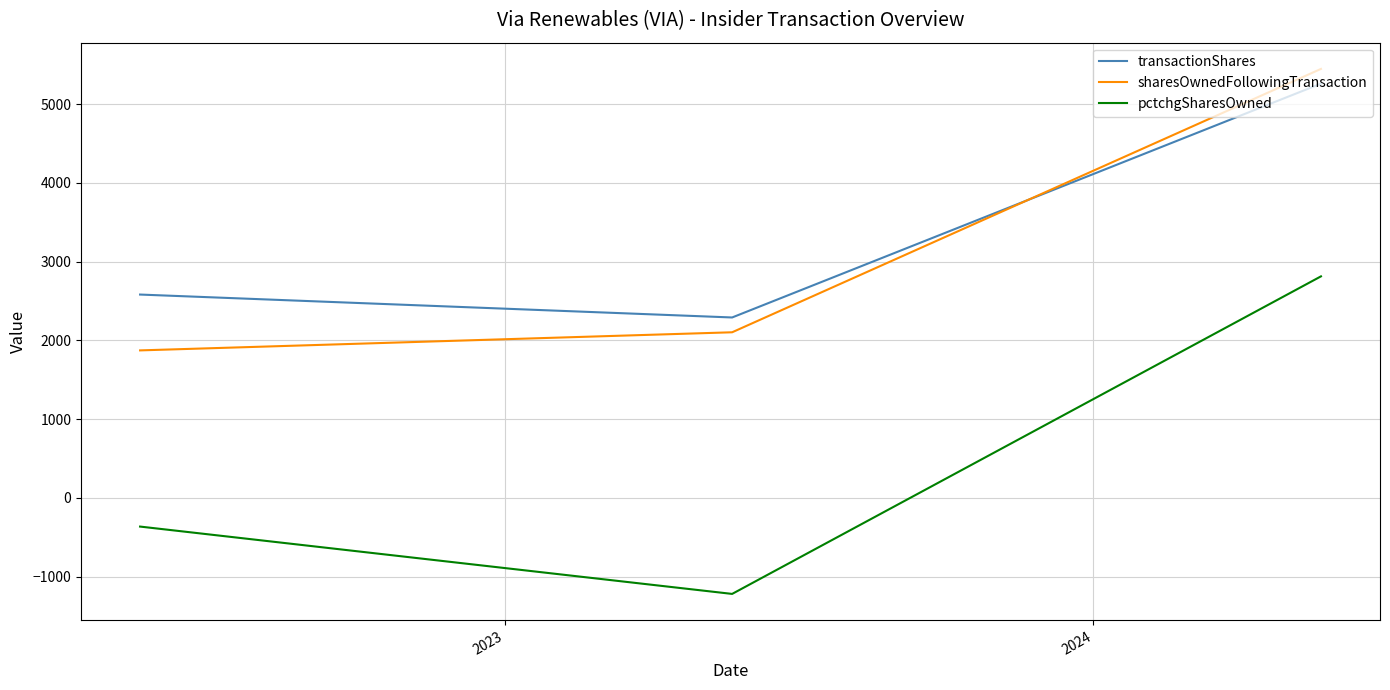

List the series in order of their peak value, highest first.

sharesOwnedFollowingTransaction, transactionShares, pctchgSharesOwned